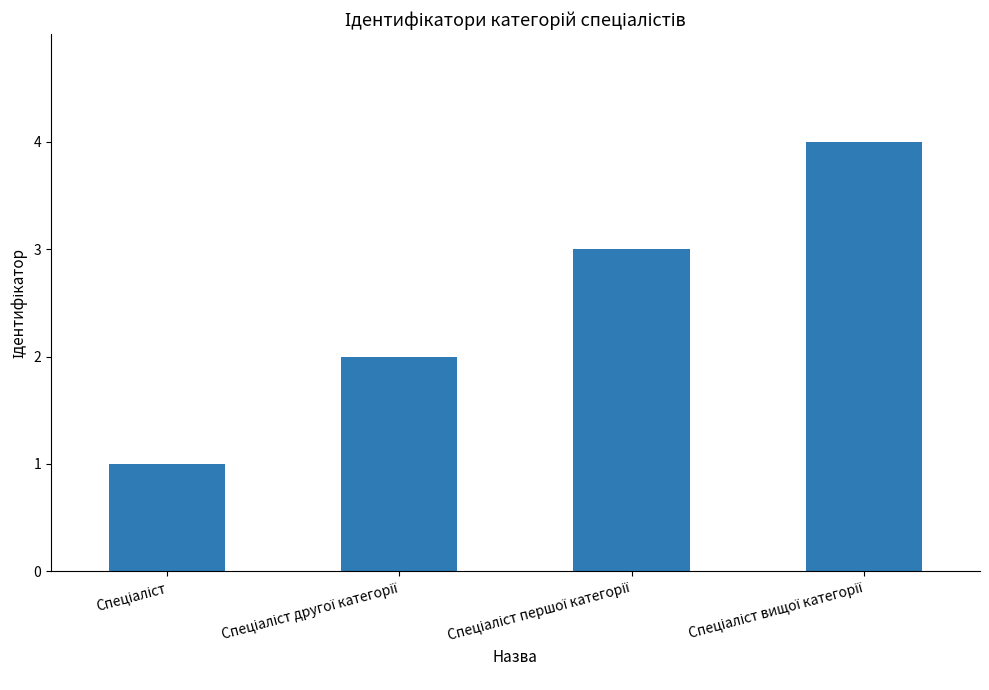

What is the sum of all values?

10